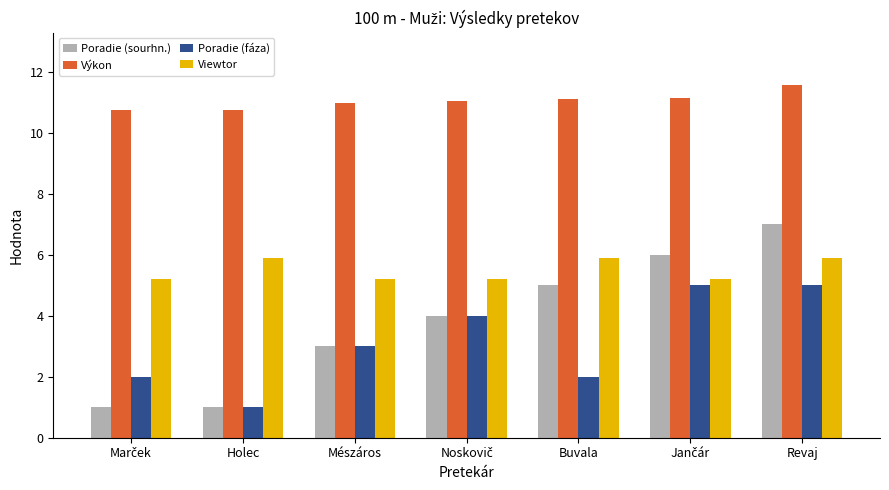

Is it true that Výkon equals 18.3 at Holec?

False